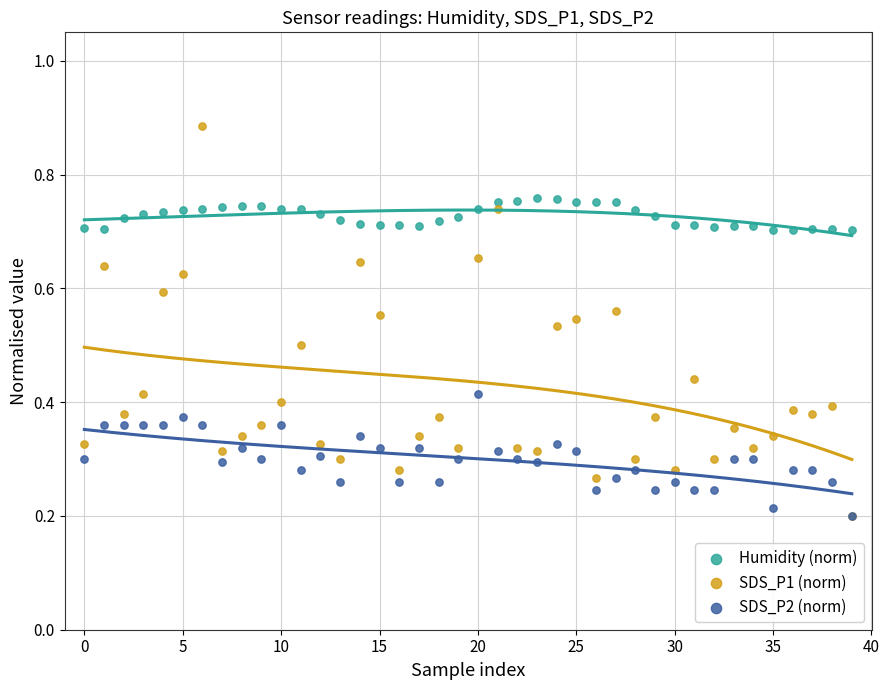

What are all the series names shown in the legend?

Humidity (norm), SDS_P1 (norm), SDS_P2 (norm)